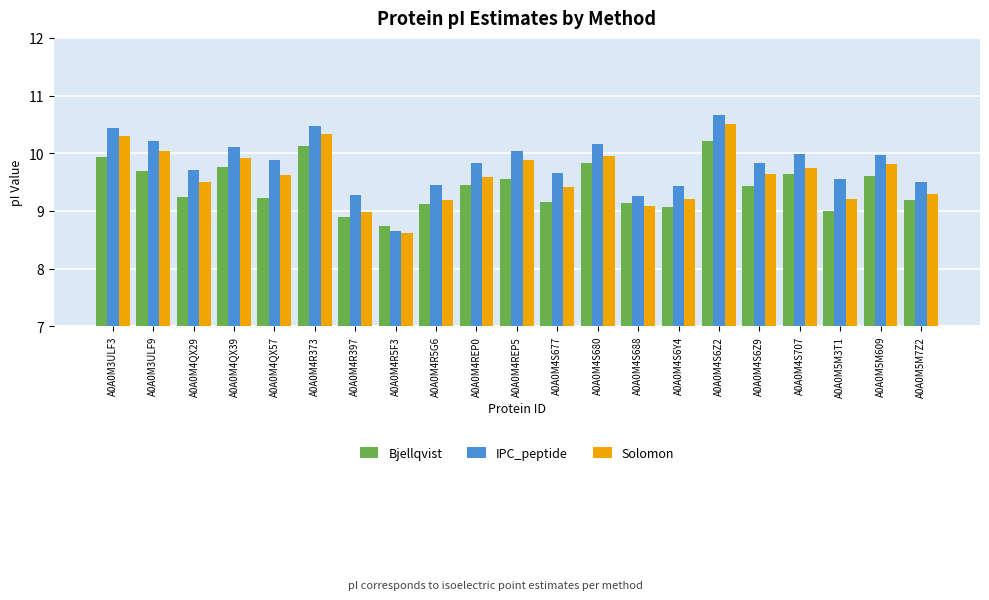

What is the label of the 14th bar from the left?

A0A0M4S688